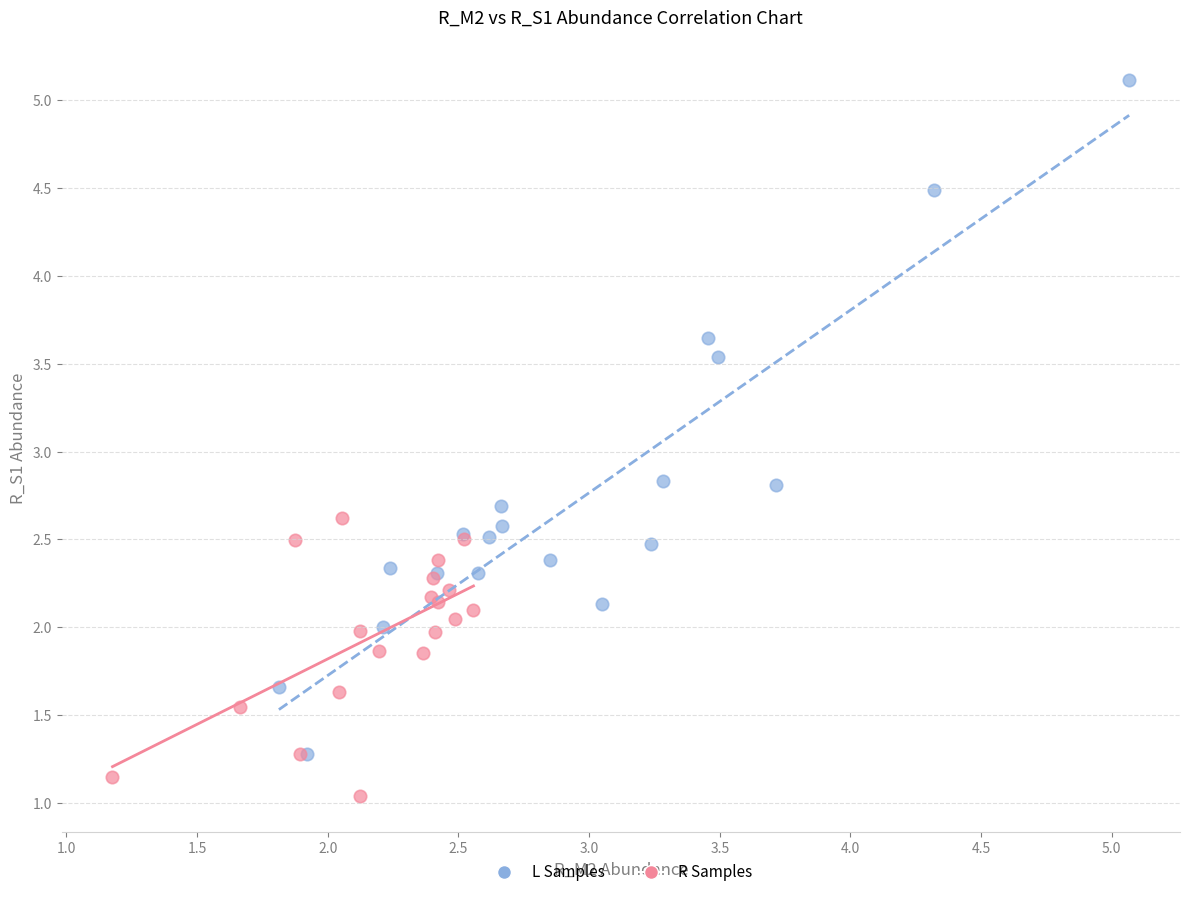

Which series contains the lowest Y value?

R Samples